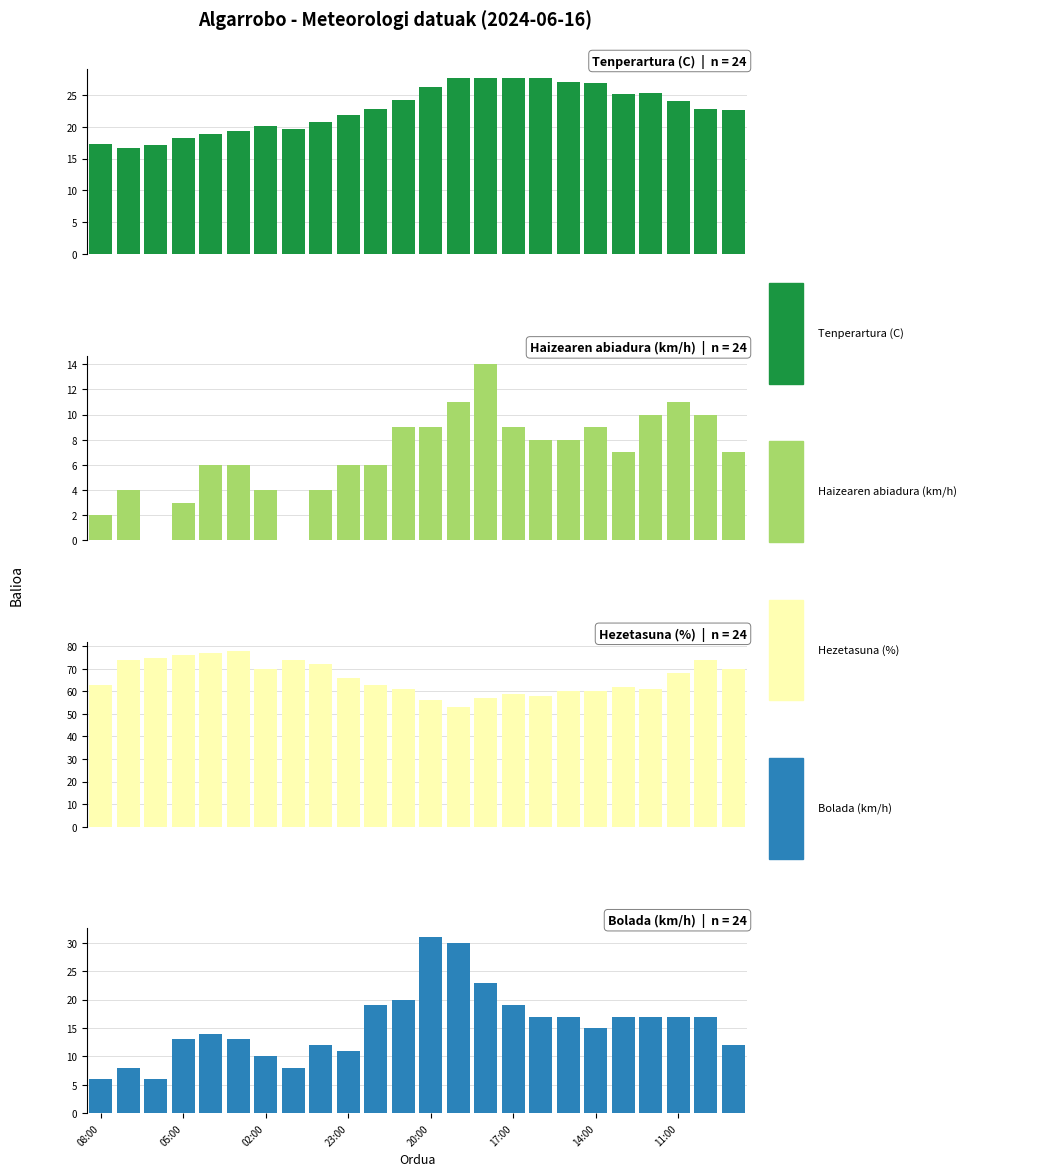

The value of Hezetasuna (%) at 16 is 58.0. True or false?

True